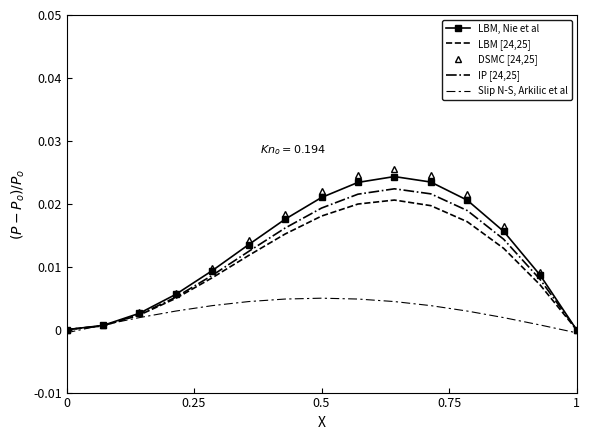

List the series in order of their peak value, highest first.

DSMC [24,25], LBM, Nie et al, IP [24,25], LBM [24,25], Slip N-S, Arkilic et al